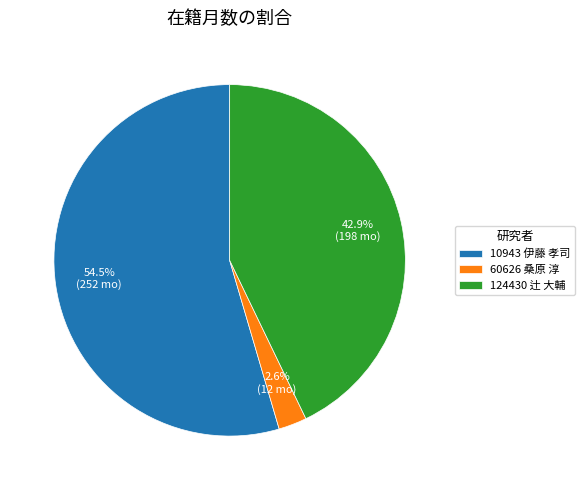

What is the total percentage of 10943 伊藤 孝司 and 124430 辻 大輔?

97.4%